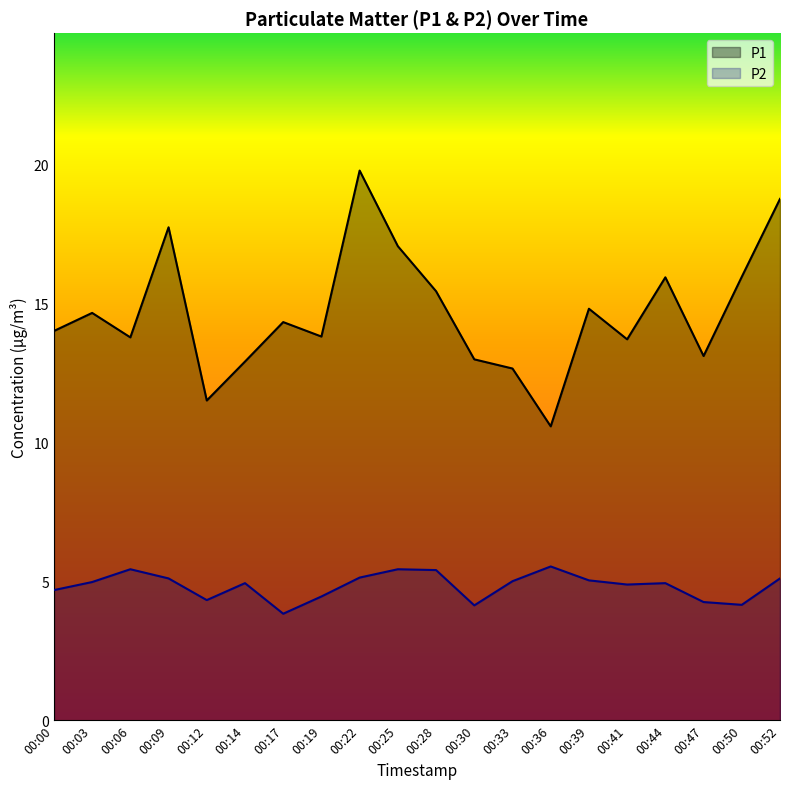

Which series has the widest spread of values?

P1